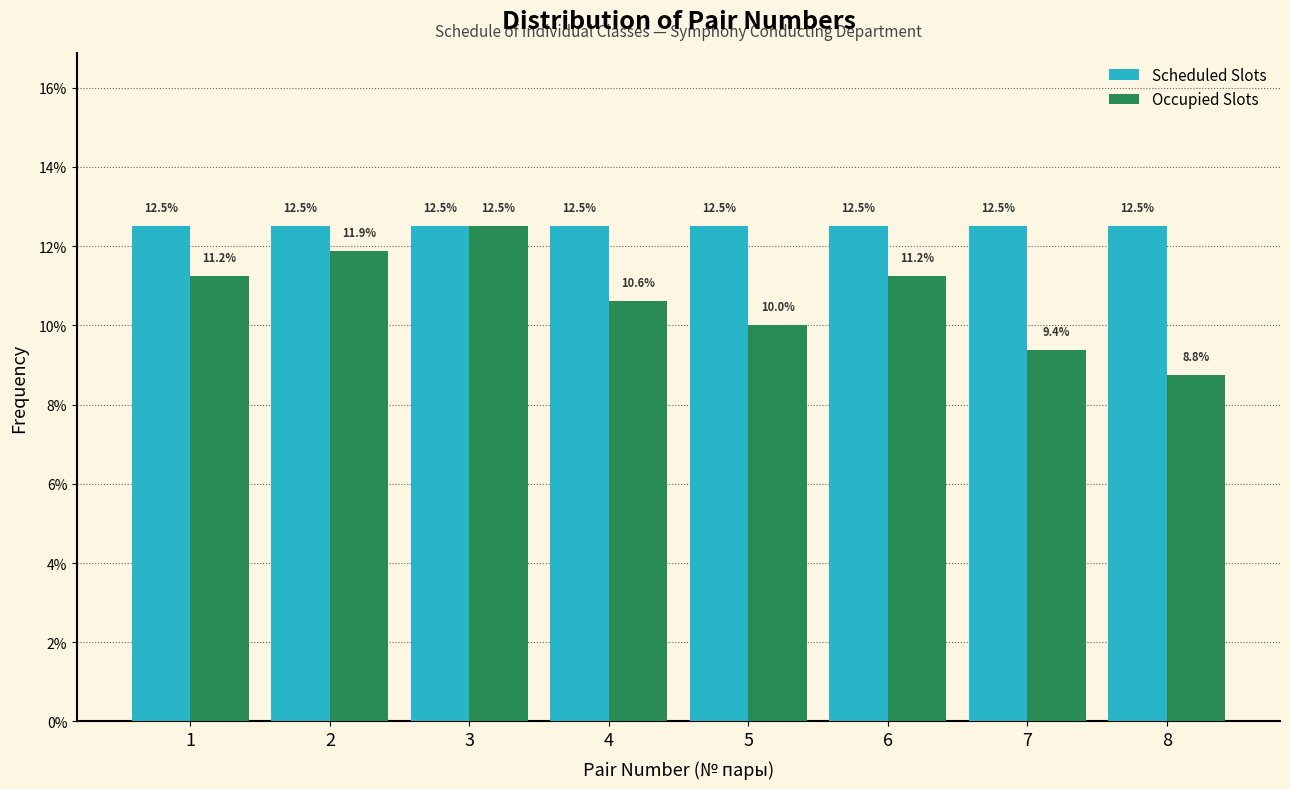

What is the height of the Occupied Slots bar covering 3.5 to 4.5 on the x-axis?

10.6